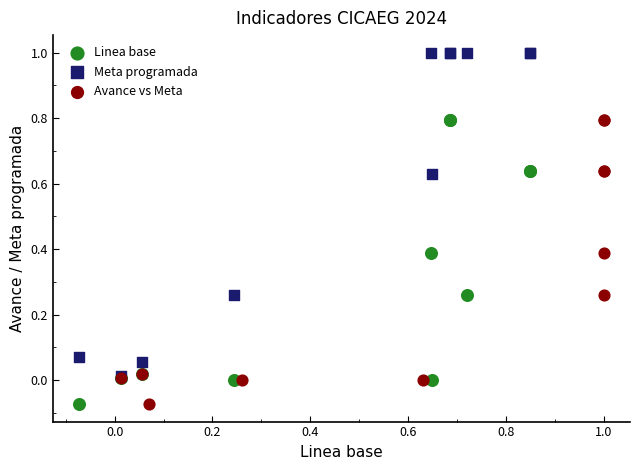

Which series has the widest spread of Y values?

Meta programada